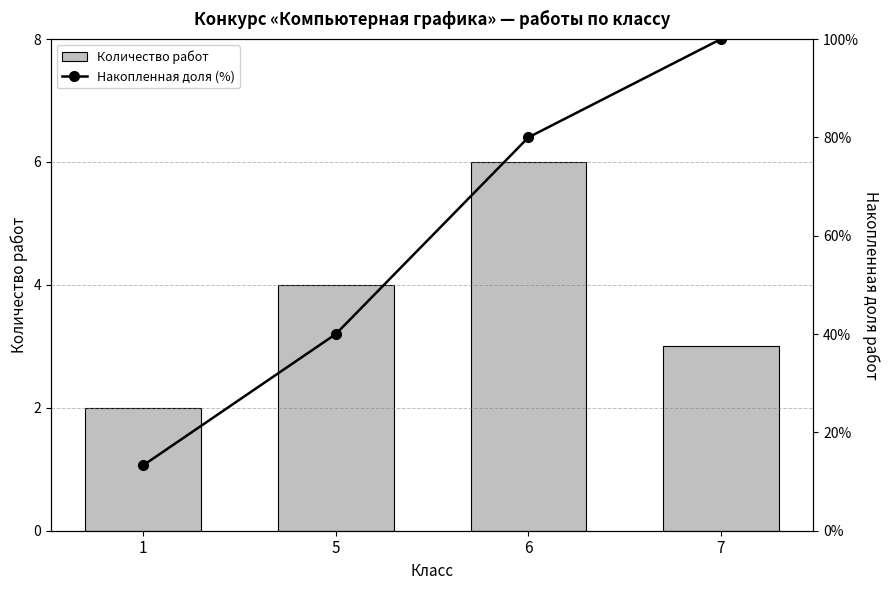

Reading right to left, list all the values displayed in this chart.

Количество работ: 7=3.0	6=6.0	5=4.0	1=2.0
Накопленная доля (%): 7=100.0	6=80.0	5=40.0	1=13.3